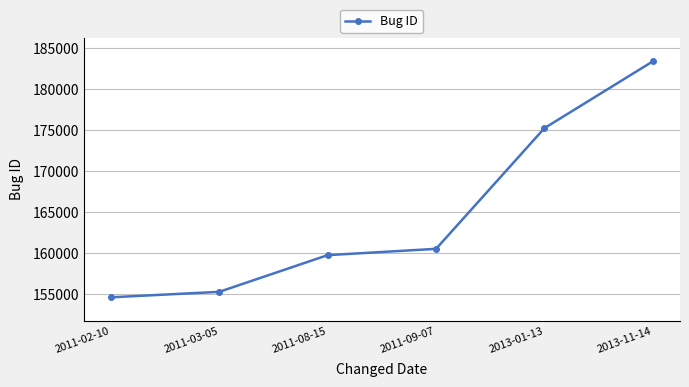

How many lines are shown in the chart?

1